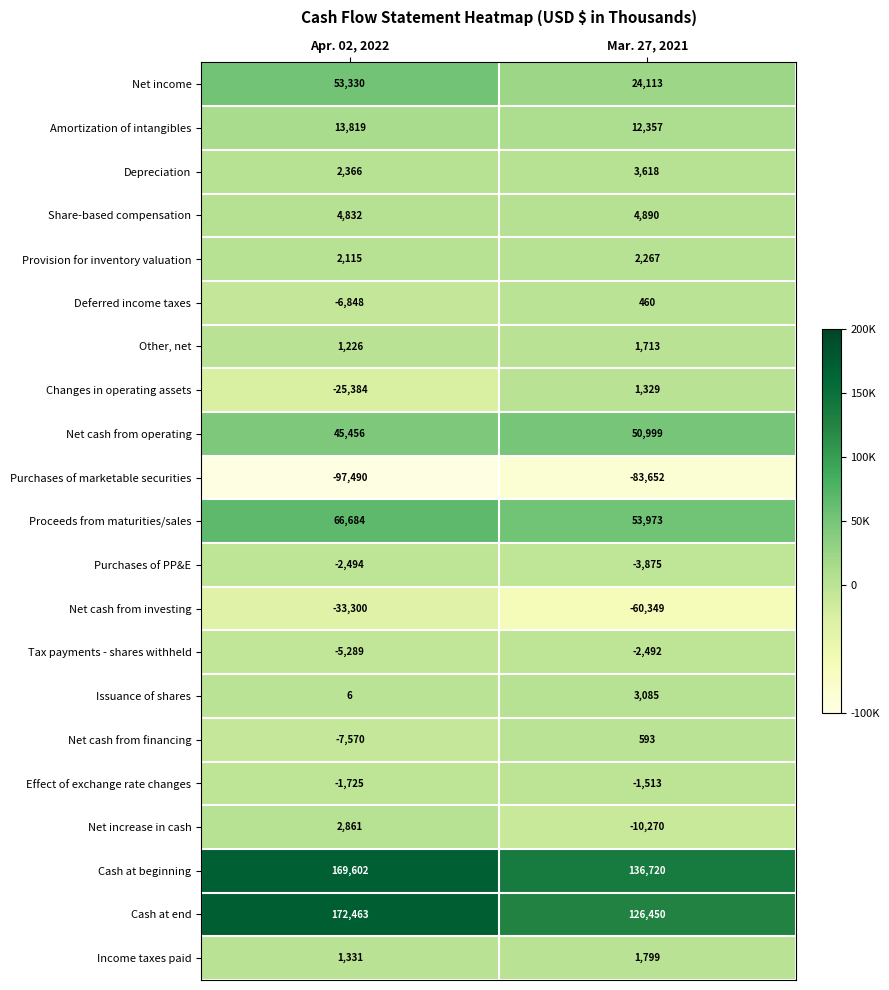

The value of Depreciation at Apr. 02, 2022 is 587. True or false?

False